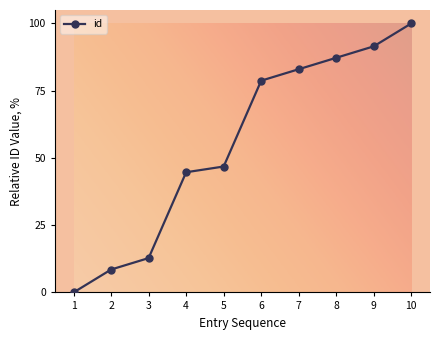

Where does the data first go above 78?

6